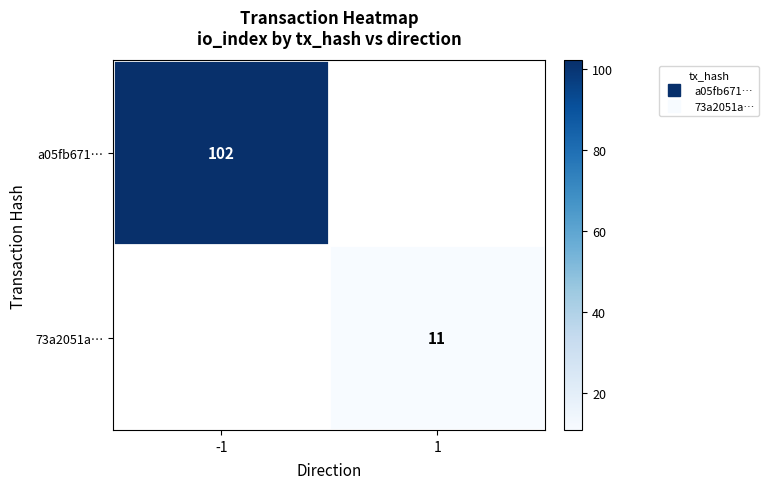

Count the number of categories in the chart.

2